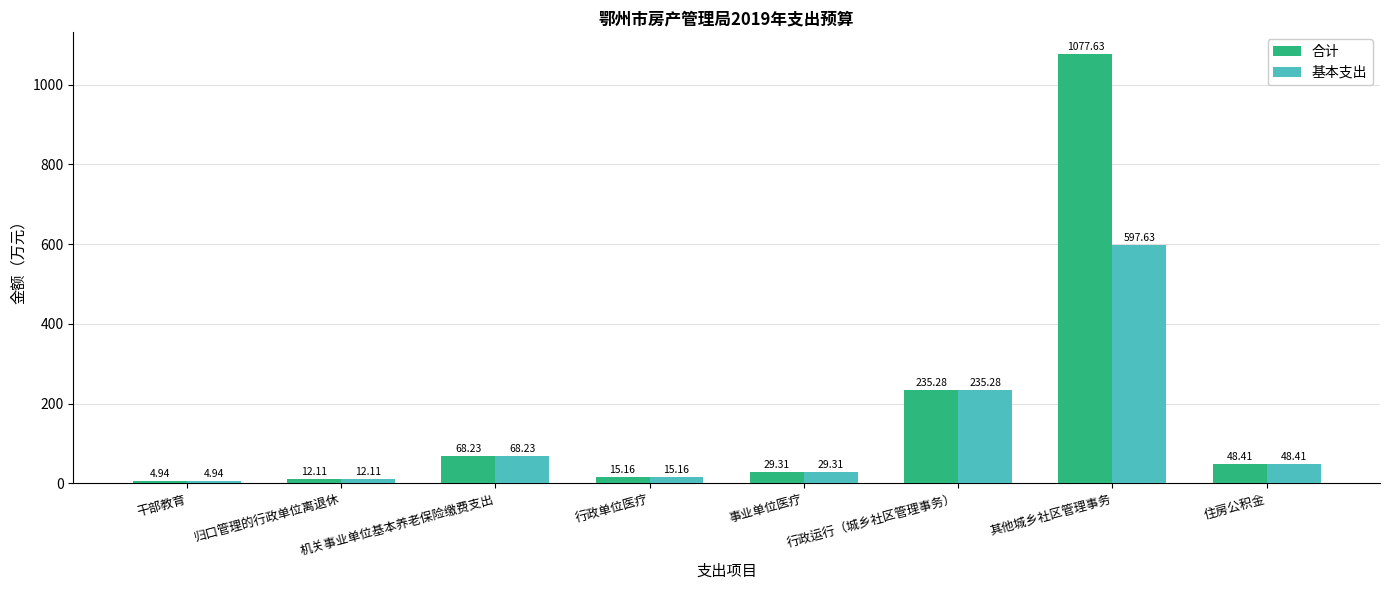

What is the sum of the 合计 values at 行政运行（城乡社区管理事务） and 行政单位医疗?

250.4